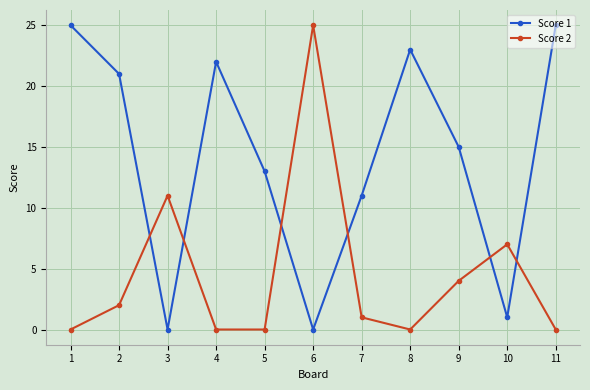

How many values in the Score 1 series are below 15?

5